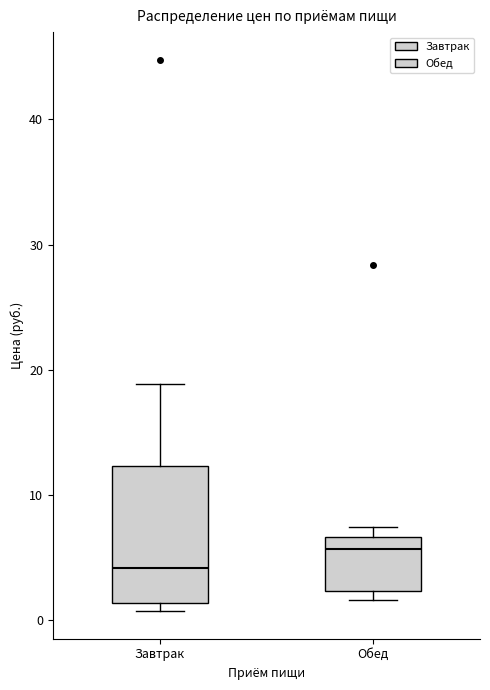

Where is the lower edge of the box for Завтрак on the y-axis? The values are not printed on the chart, so give them approximately, as read against the axis.

1